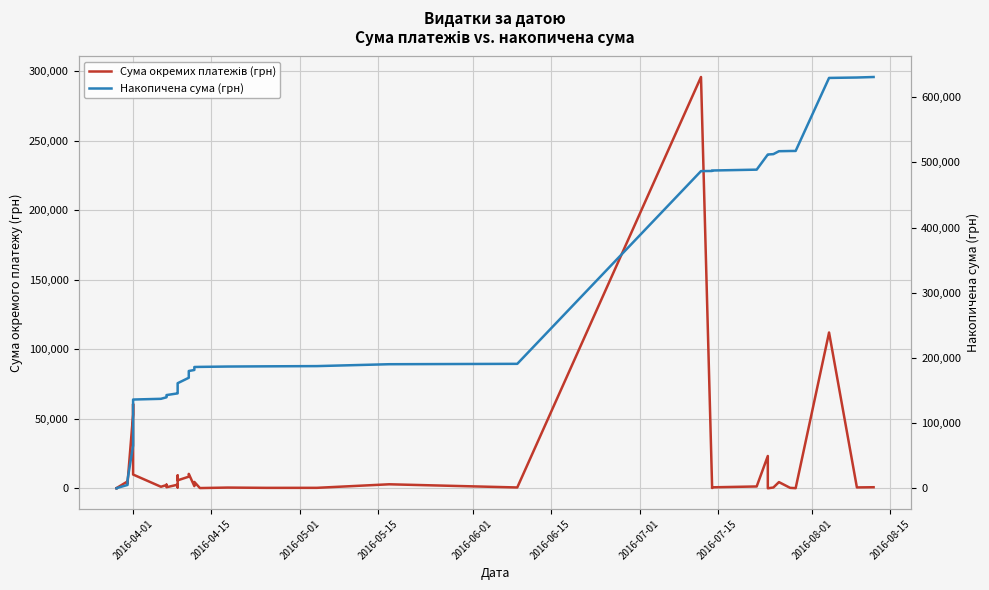

The Сума окремих платежів (грн) series shows 1740.3 at 30. True or false?

False